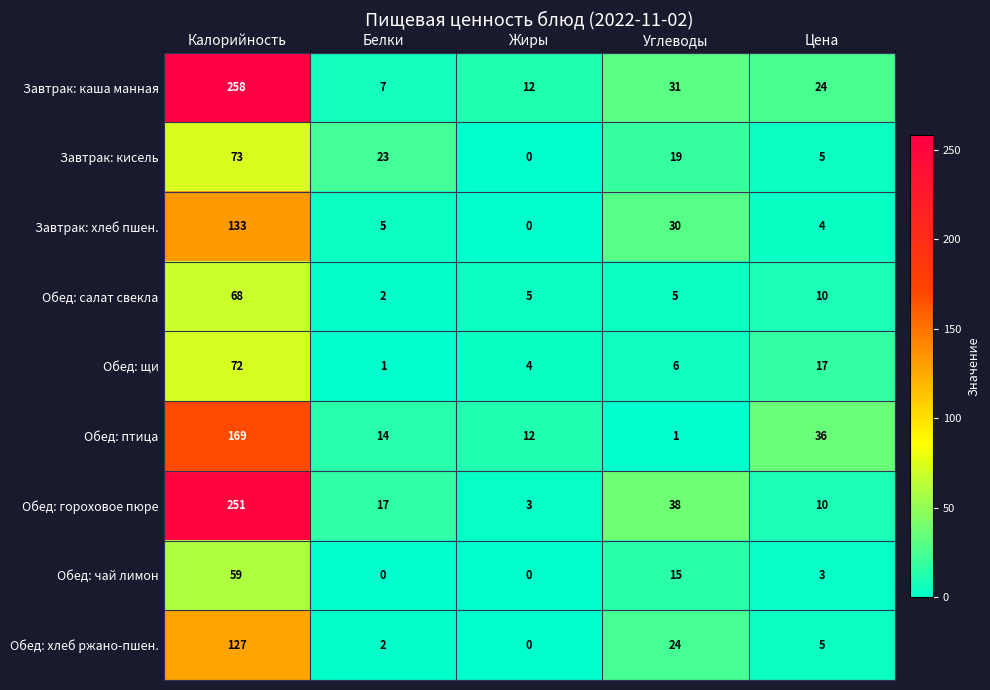

At how many categories does at least one series exceed 73?

1